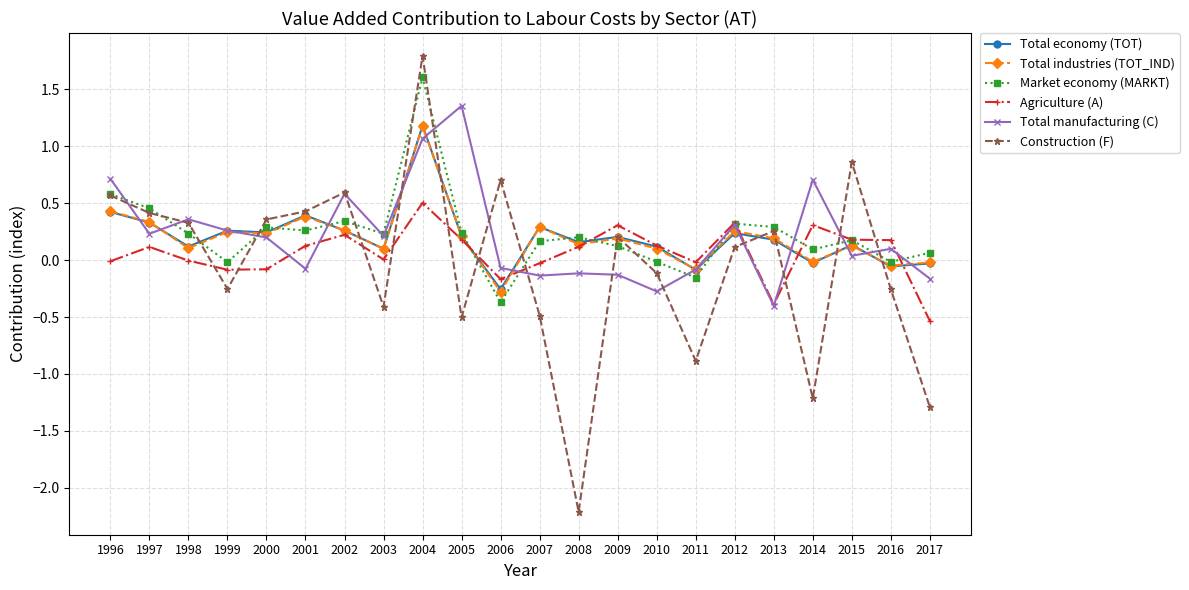

What is the difference between the highest and lowest values at 2005?

1.9